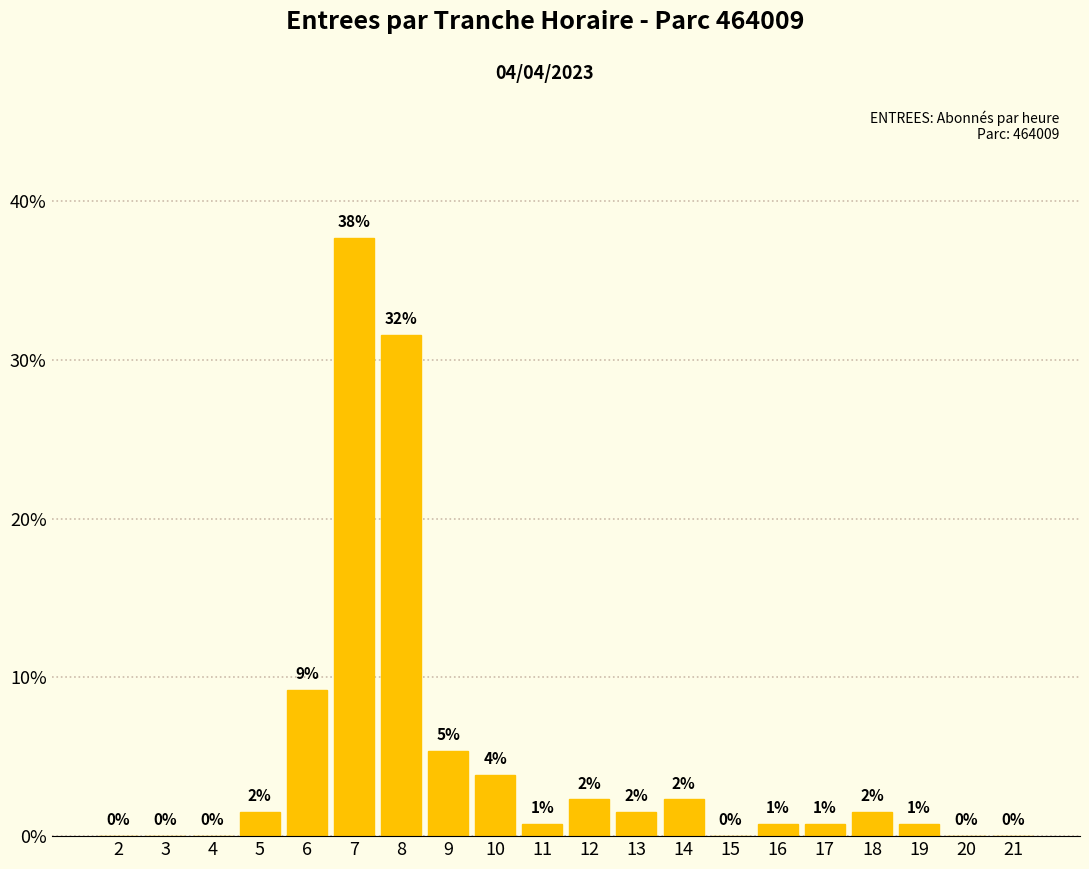

What is the value of the 15th bar from the left?

0.8